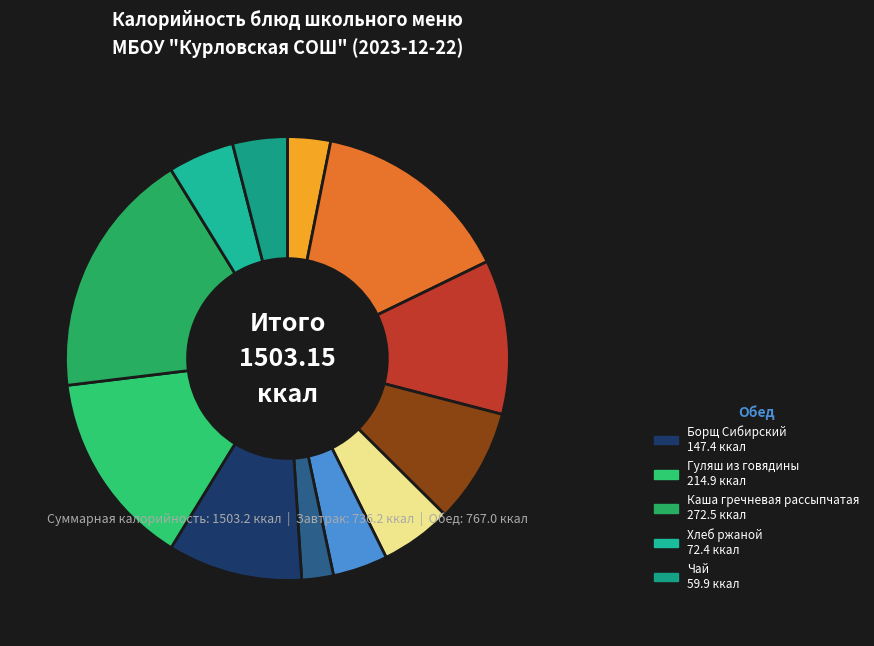

How many slices are in this pie chart?

12